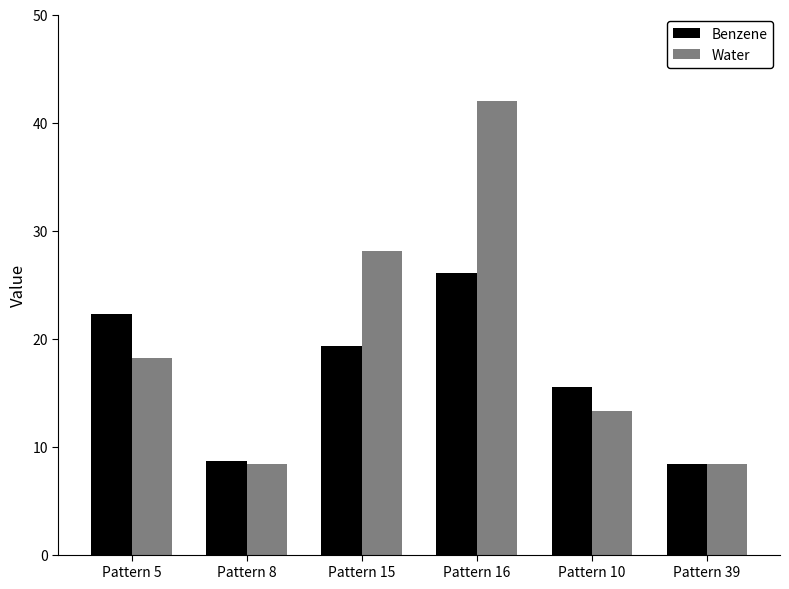

What is the difference between the maximum and second lowest values in the Water series?

33.6